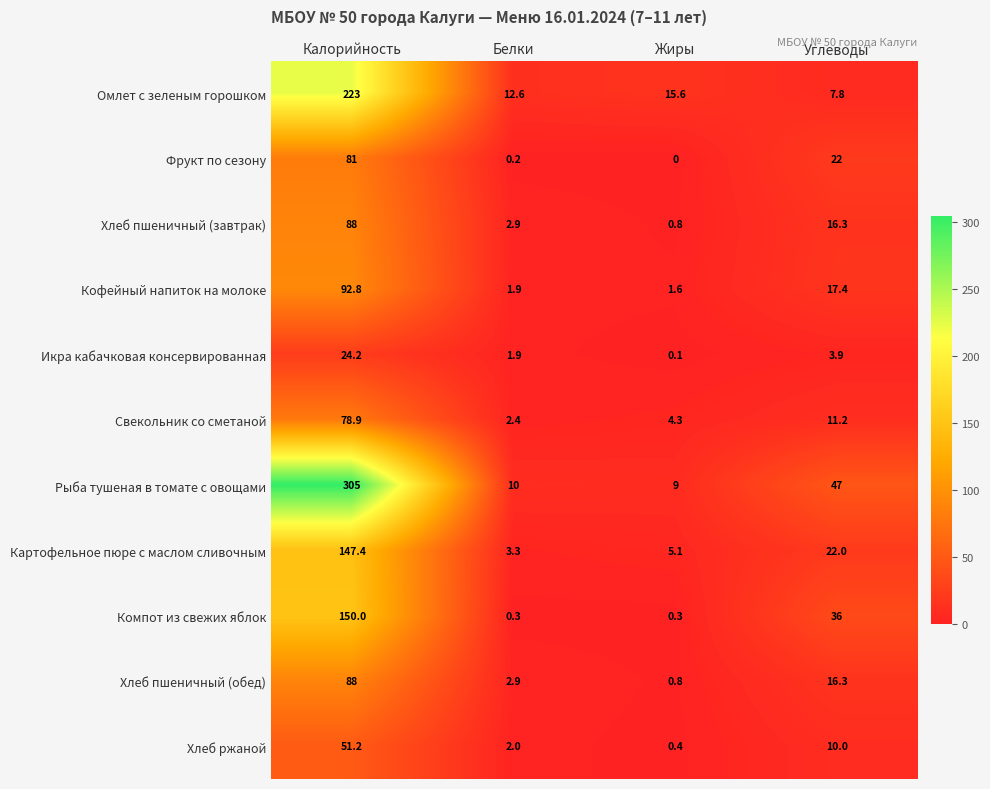

Where is Икра кабачковая консервированная nearest to the value 12?

Углеводы